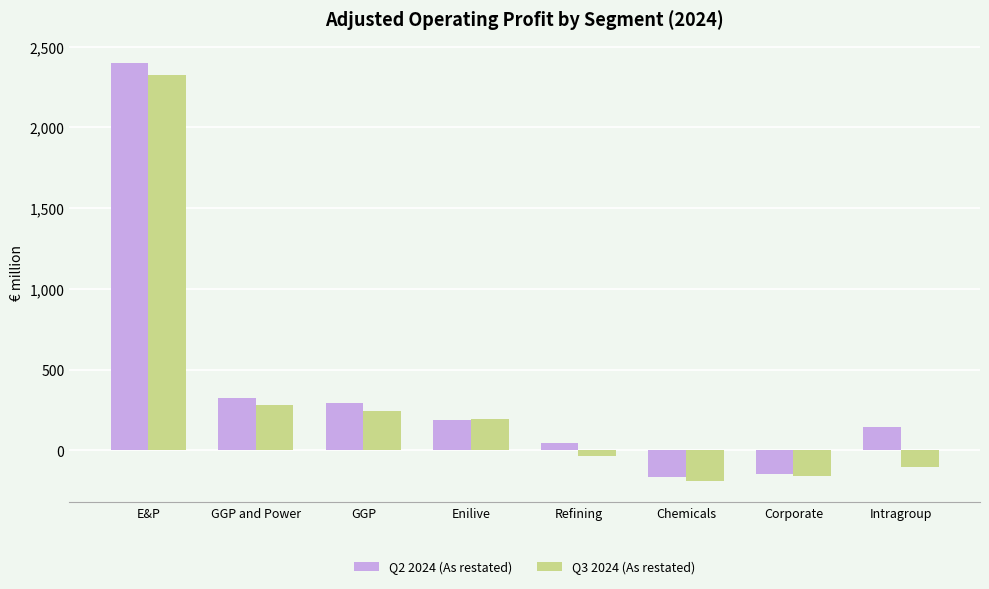

At E&P, list the series in order from largest to smallest.

Q2 2024 (As restated), Q3 2024 (As restated)